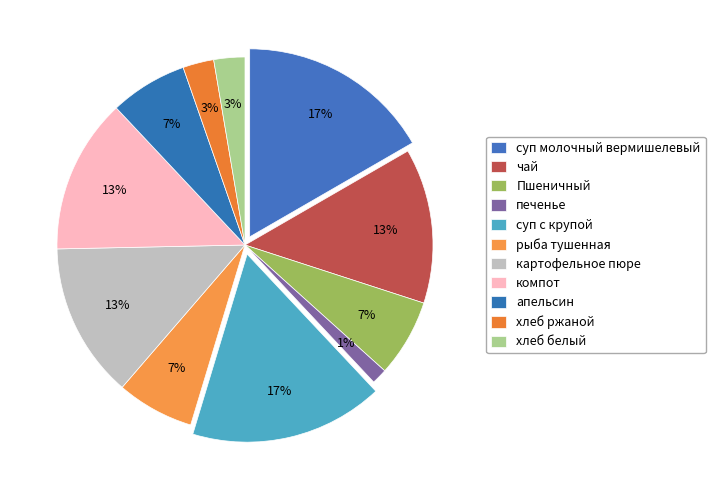

What percentage is the суп молочный вермишелевый slice, to the nearest percent?

17%